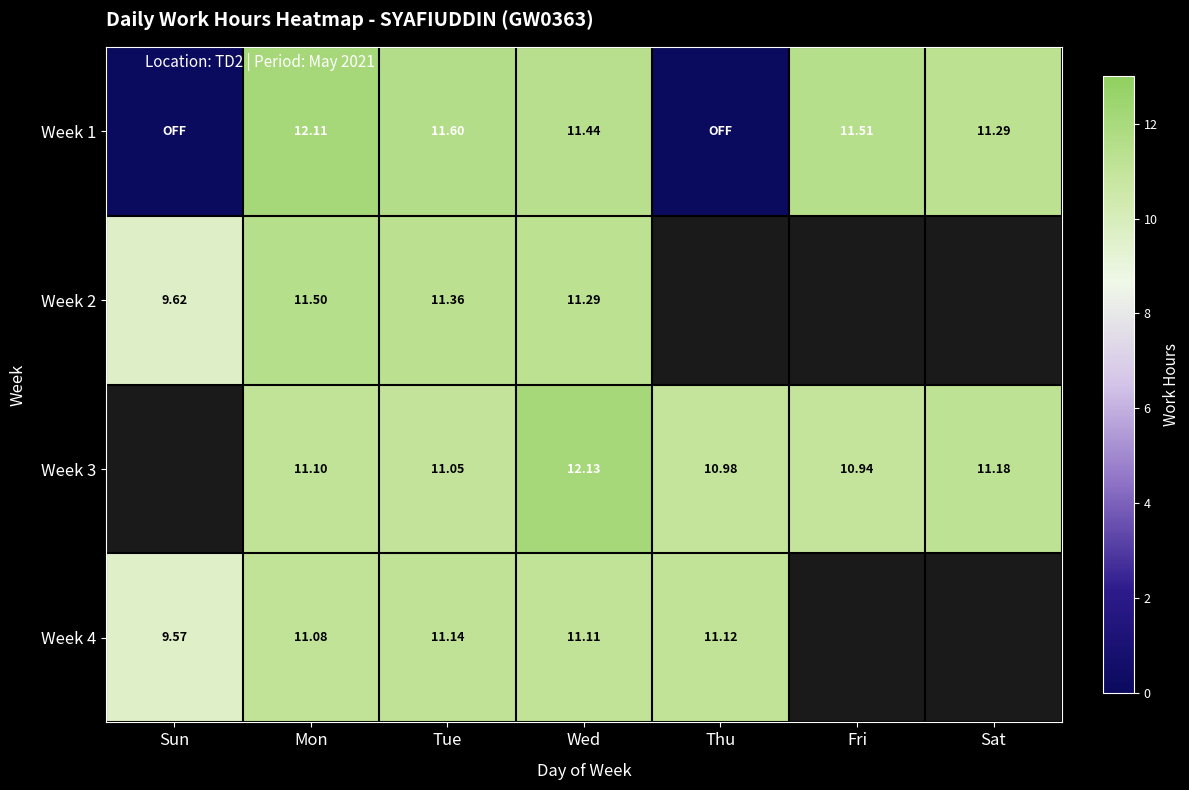

Between Sun and Fri, which series saw the biggest shift?

Week 1